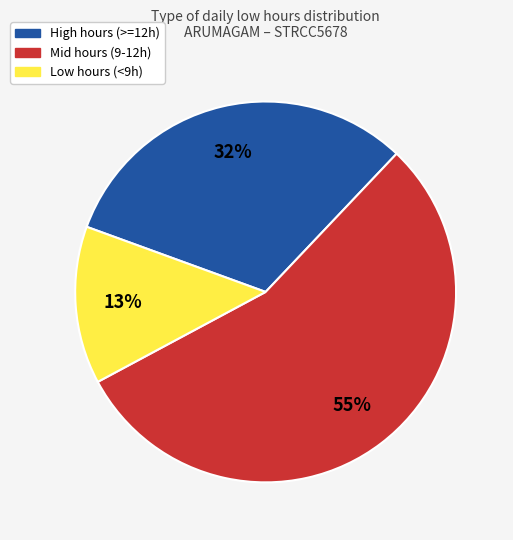

What percentage is the Mid hours (9-12h) slice, to the nearest percent?

55%